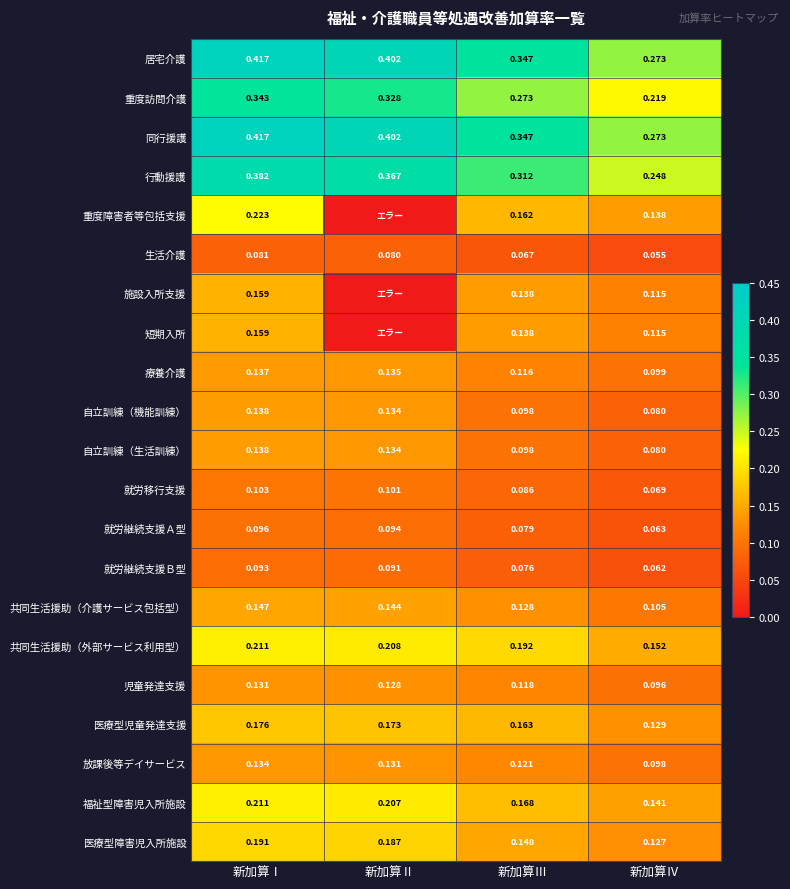

At which label does 行動援護 reach its peak?

新加算Ⅰ